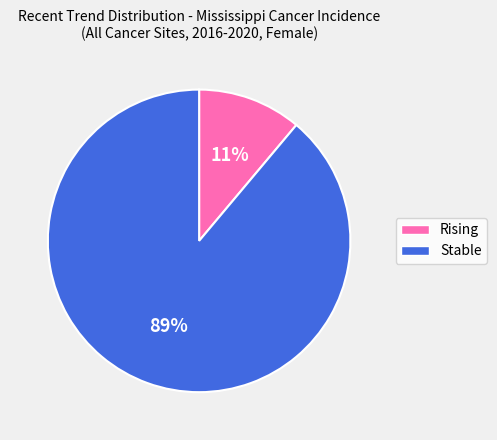

Which slice is the smallest?

Rising